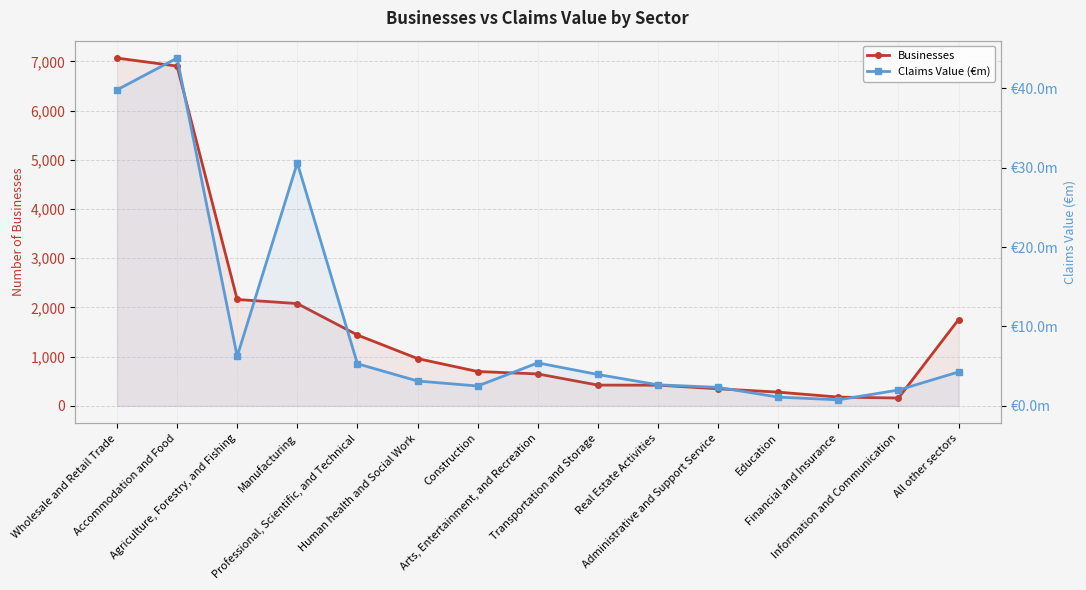

What is the smallest value displayed?

0.8